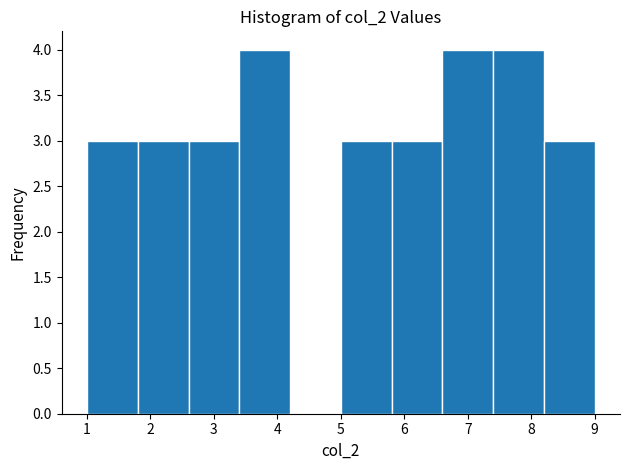

What is the height of the bar covering 7.4 to 8.2 on the x-axis? The values are not printed on the chart, so give them approximately, as read against the axis.

4